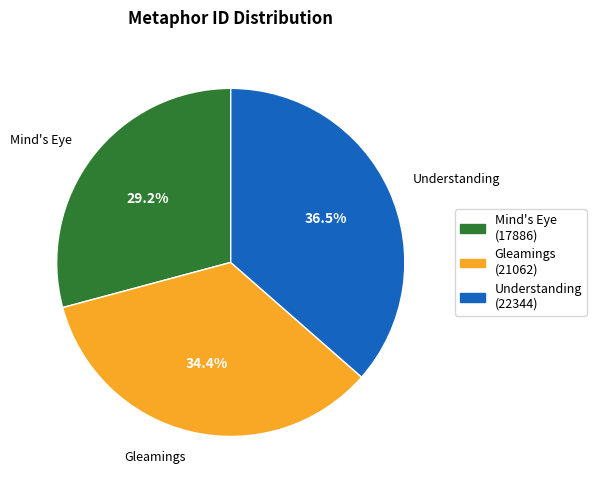

Is it true that Gleamings (21062) is 22% of the pie?

False